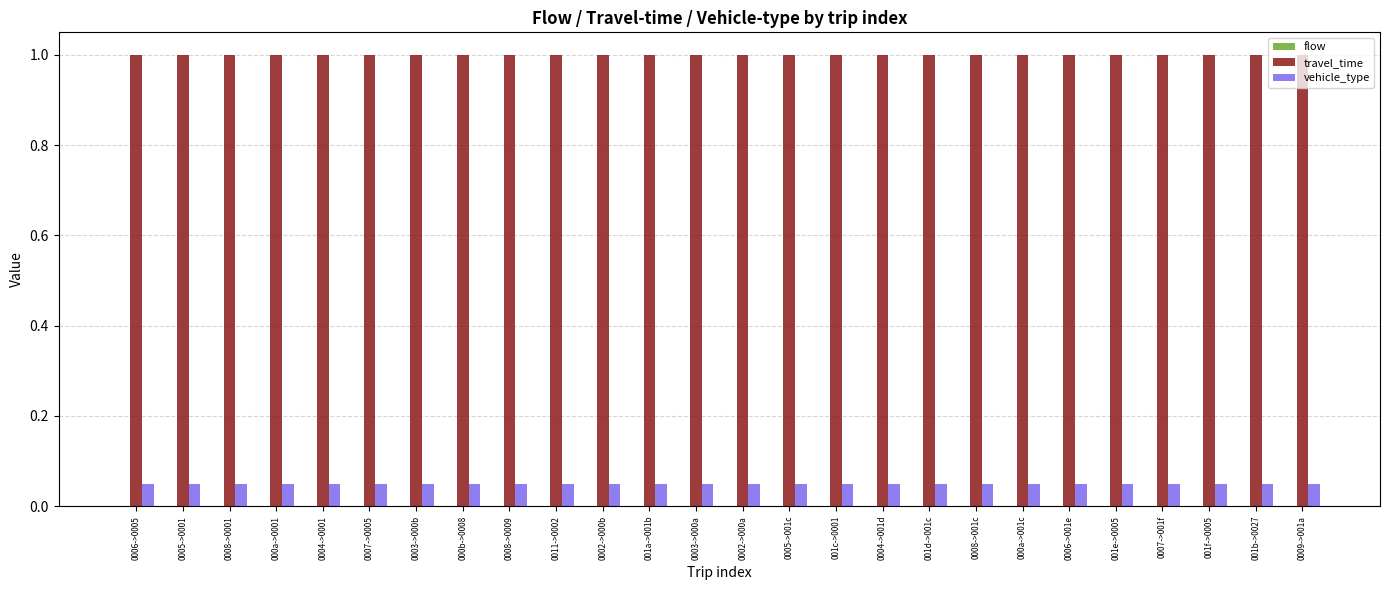

What is the label of the 9th bar from the left?

0008->0009